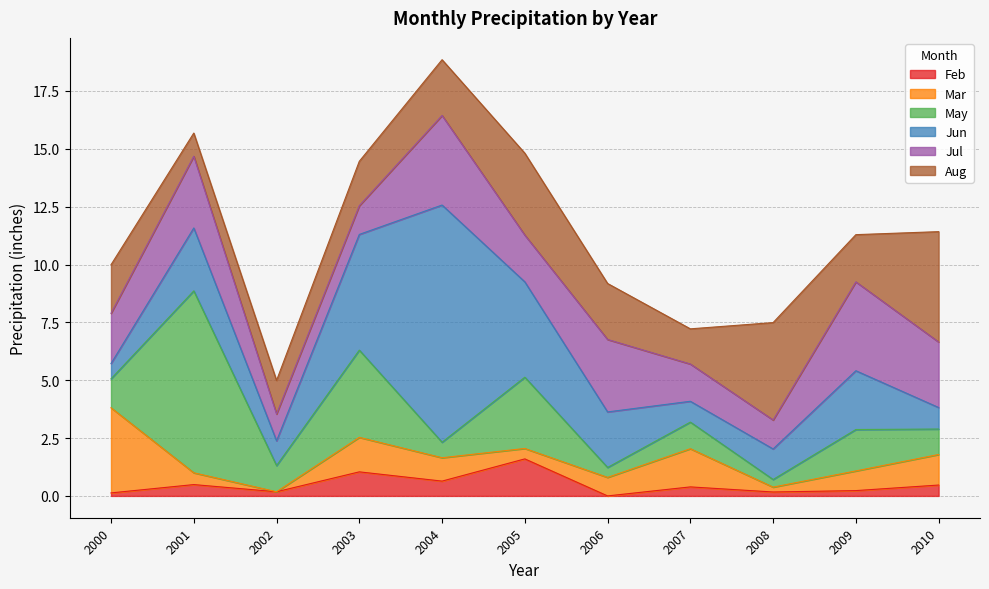

What is the value of the Feb point at the 1st from the left?

0.1